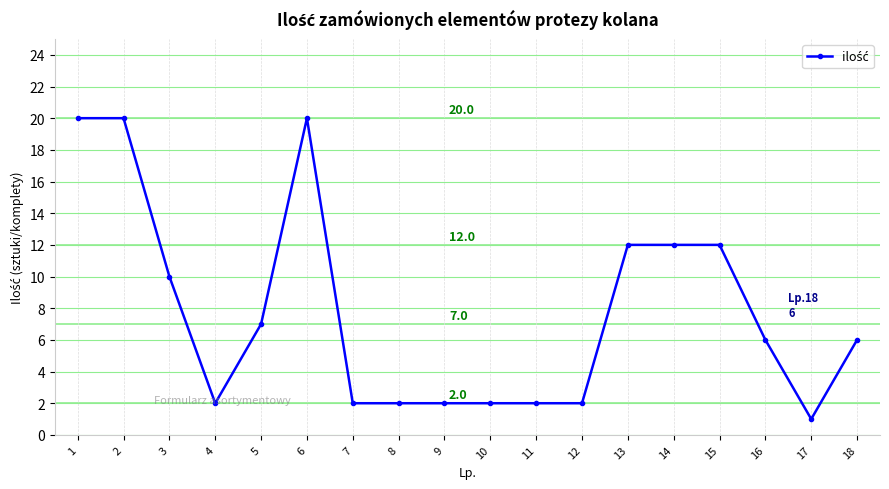

The chart shows a value of 1 at 10. True or false?

False